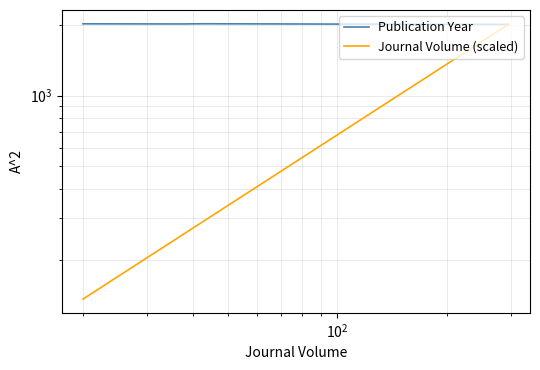

The value of Journal Volume (scaled) at $\mathdefault{10^{1}}$ is 136.8. True or false?

False